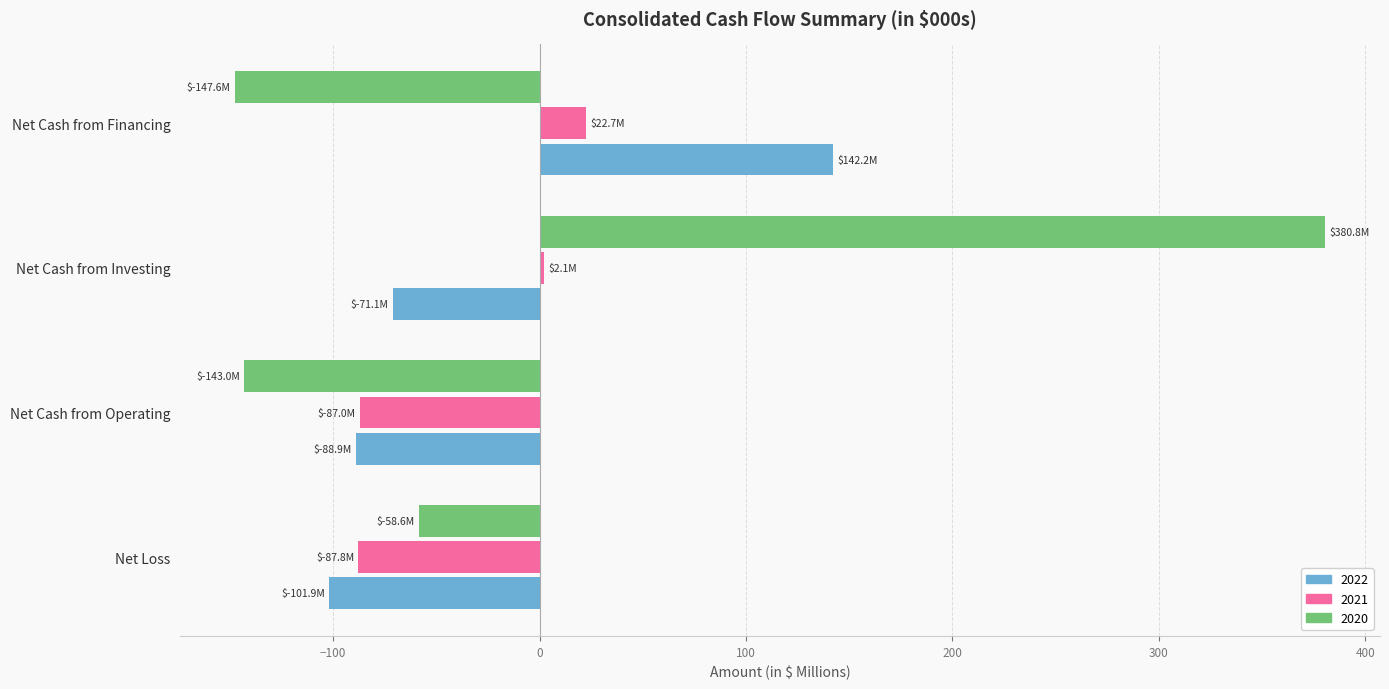

What is the difference between the maximum and minimum values in the 2021 series?

110.5